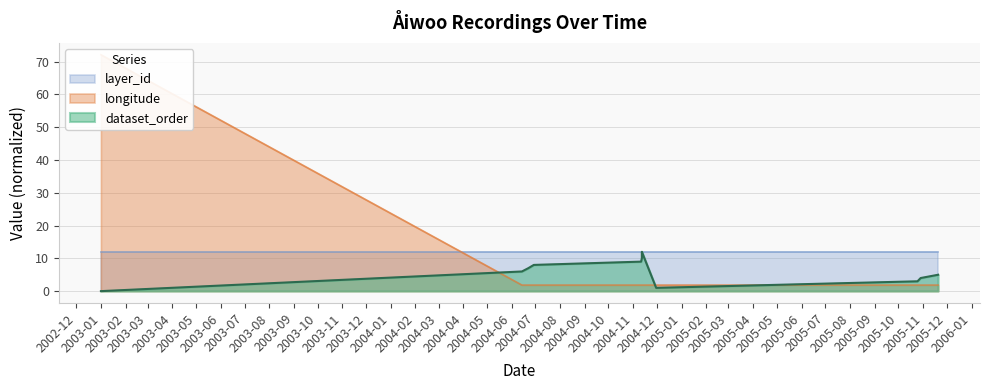

What is the label of the 2nd point from the left?

2004-06-14